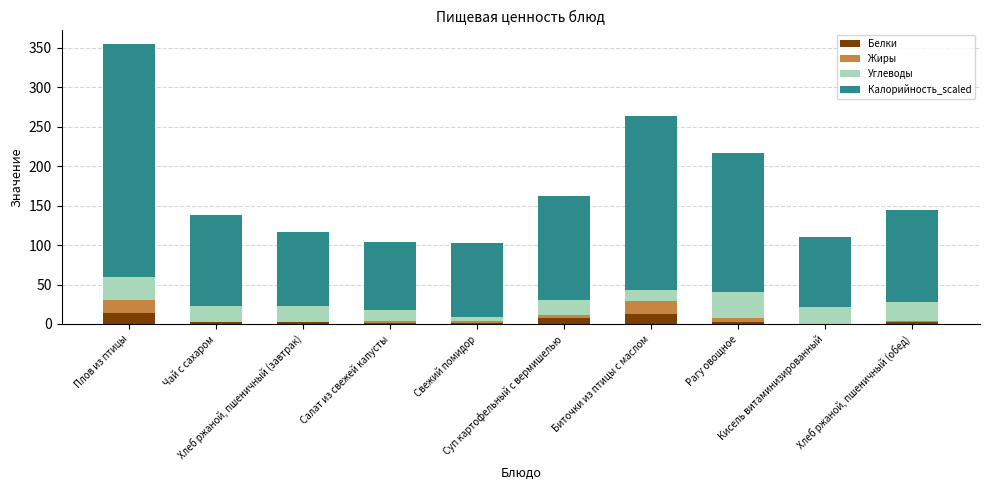

How many series are shown in this chart?

4